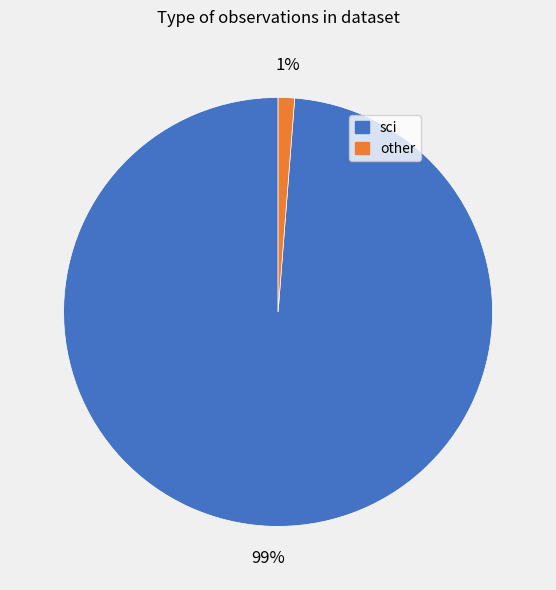

Does any single category account for the majority?

Yes